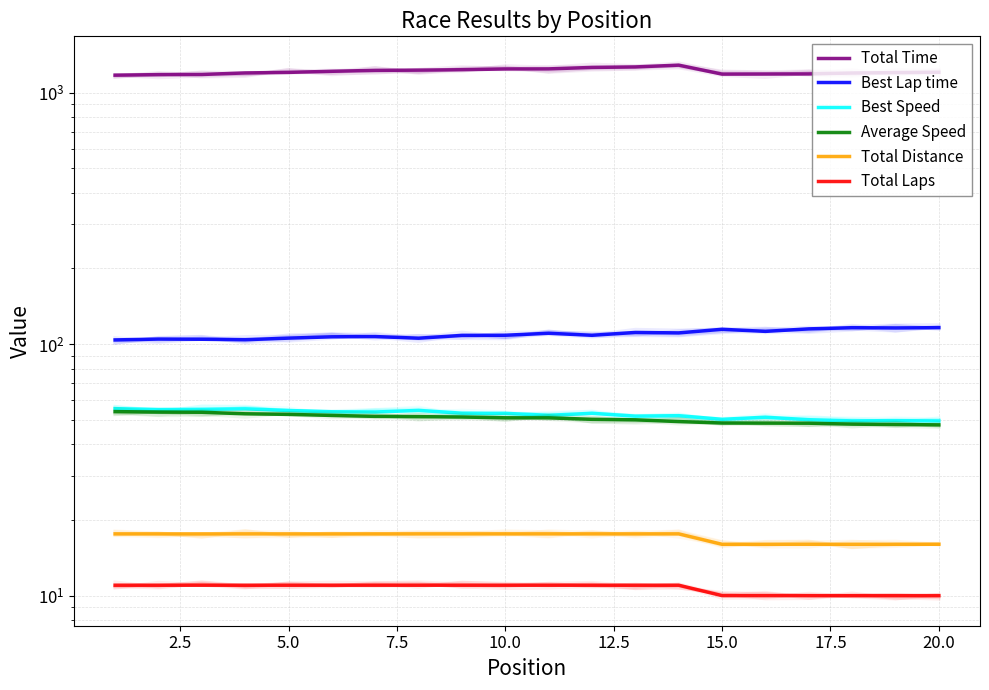

How many lines are shown in the chart?

6